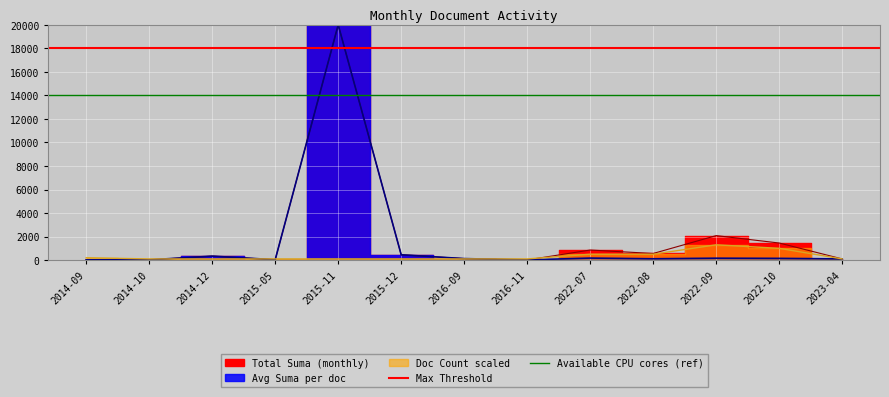

What is the spread (max minus min) of values at 2014-10?

4000